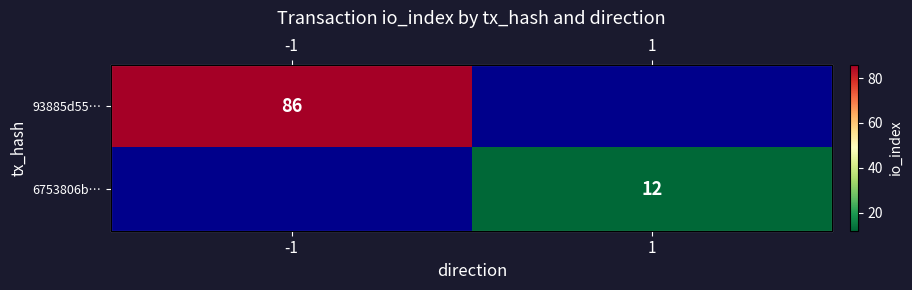

Rank the series by their average value, from highest to lowest.

93885d55…, 6753806b…